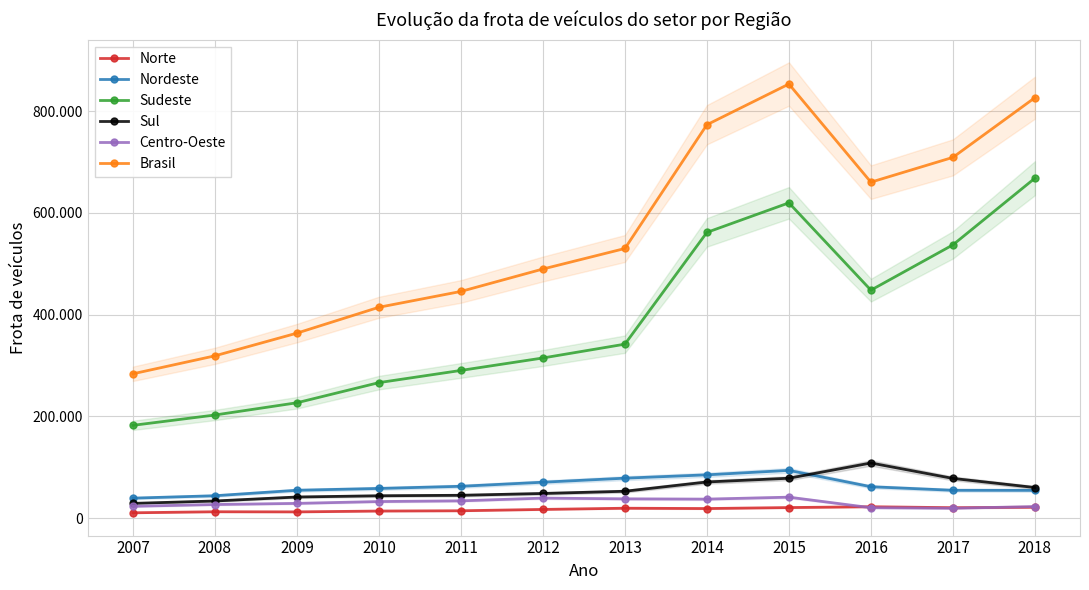

What is the value of the Brasil point at the 12th from the left?

826374